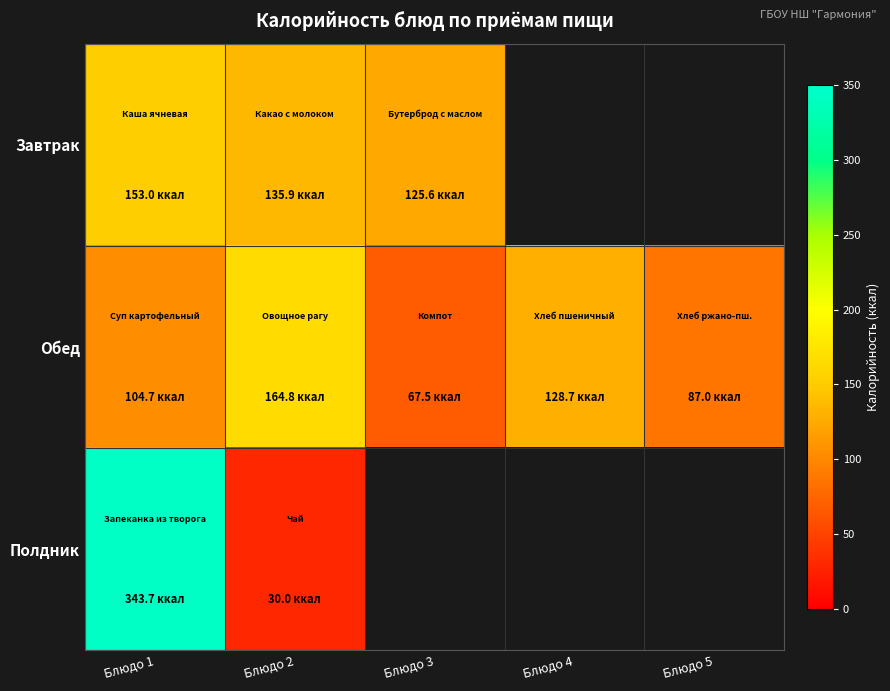

Reading left to right, list all the values displayed in this chart.

Завтрак: Блюдо 1=153.0	Блюдо 2=135.9	Блюдо 3=125.6	Блюдо 4=0.0	Блюдо 5=0.0
Обед: Блюдо 1=104.7	Блюдо 2=164.8	Блюдо 3=67.5	Блюдо 4=128.7	Блюдо 5=87.0
Полдник: Блюдо 1=343.7	Блюдо 2=30.0	Блюдо 3=0.0	Блюдо 4=0.0	Блюдо 5=0.0